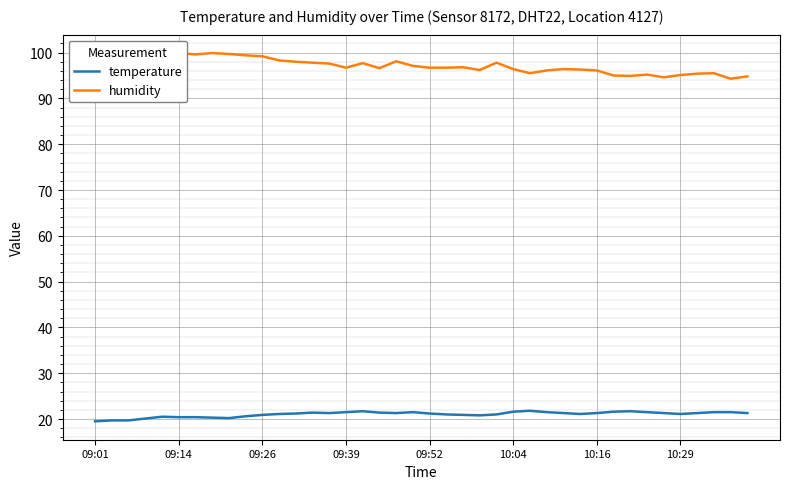

What is the sum of all temperature values?

841.0